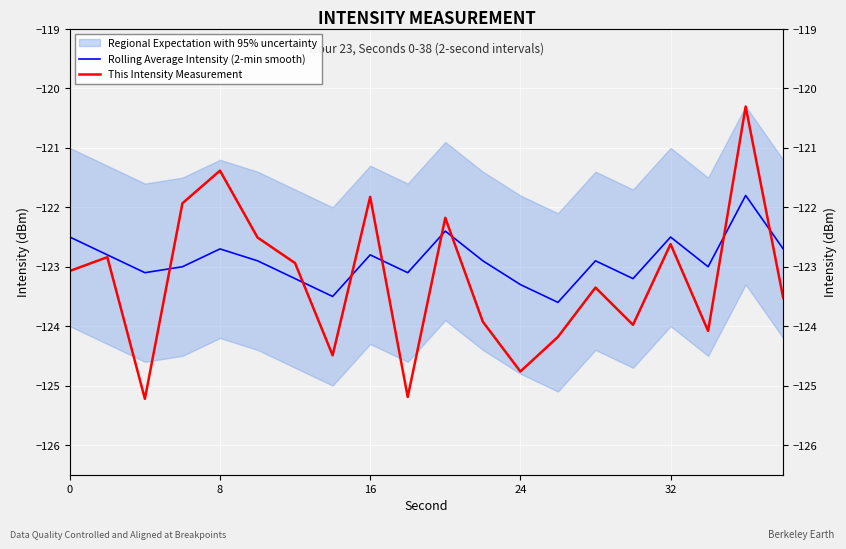

The value of Rolling Average Intensity (2-min smooth) at 8 is -34.1. True or false?

False